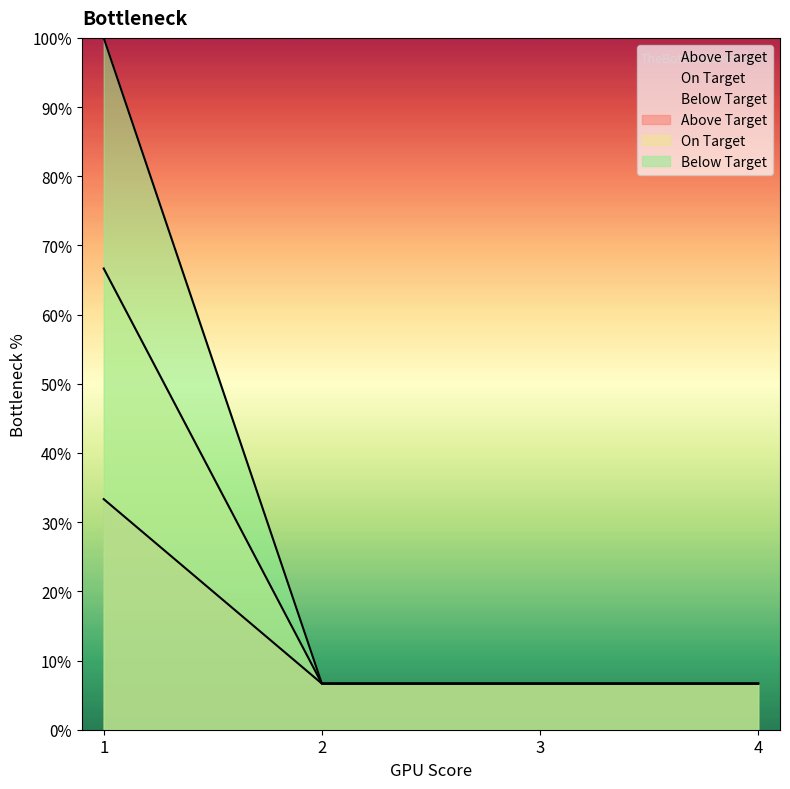

Does the chart display data point markers on the line(s)?

No